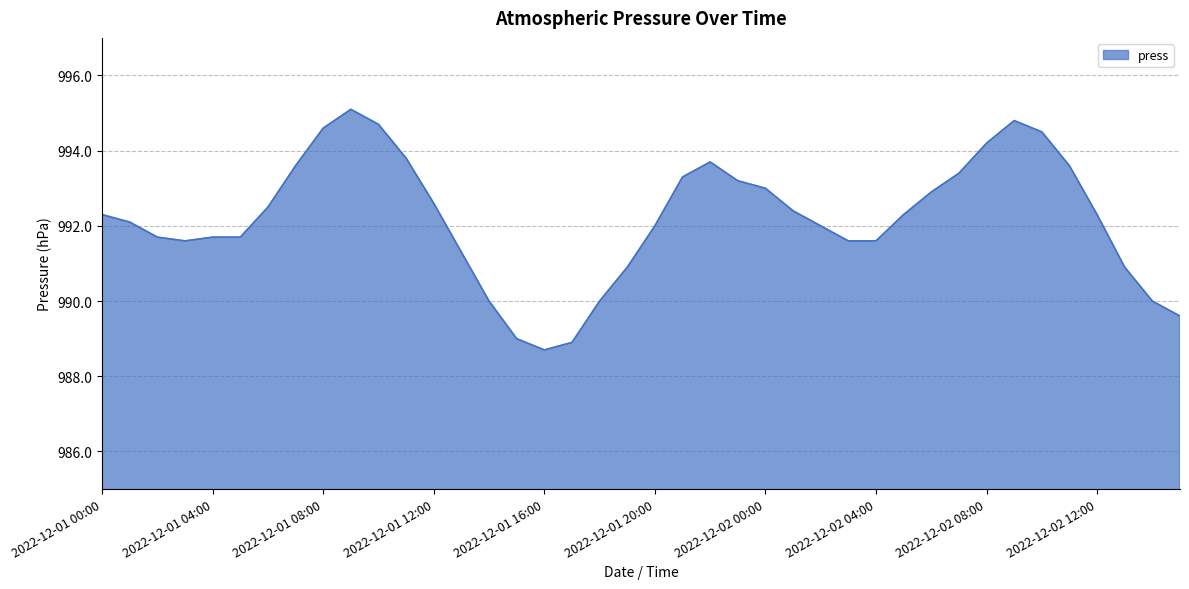

What is the greatest value displayed?

995.1